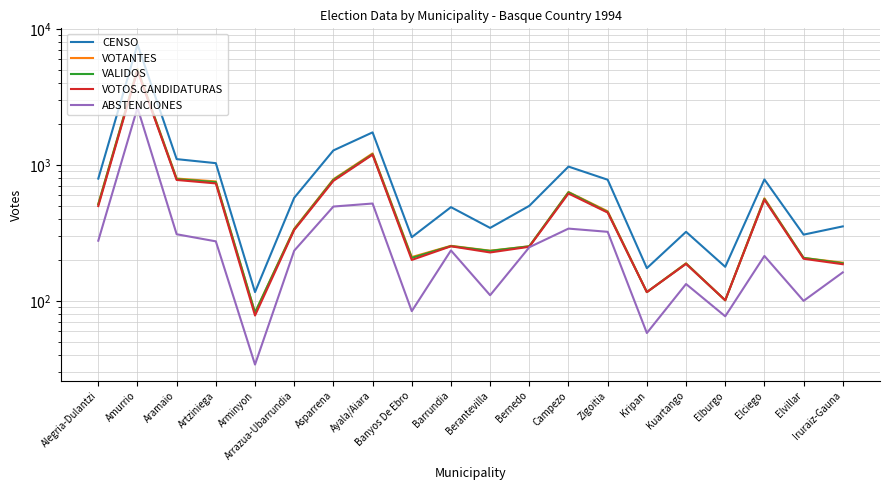

In VOTOS.CANDIDATURAS, how many points are higher than both neighbors (excluding endpoints)?

6